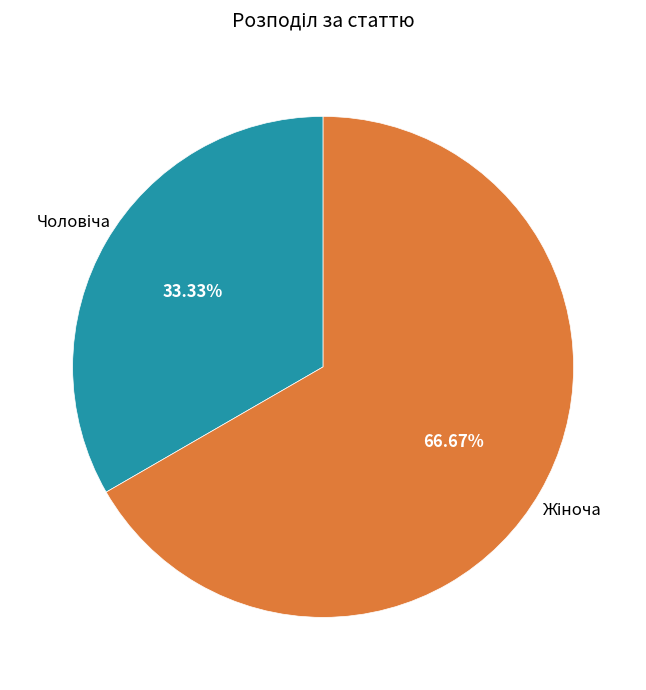

How many segments does this pie chart have?

2